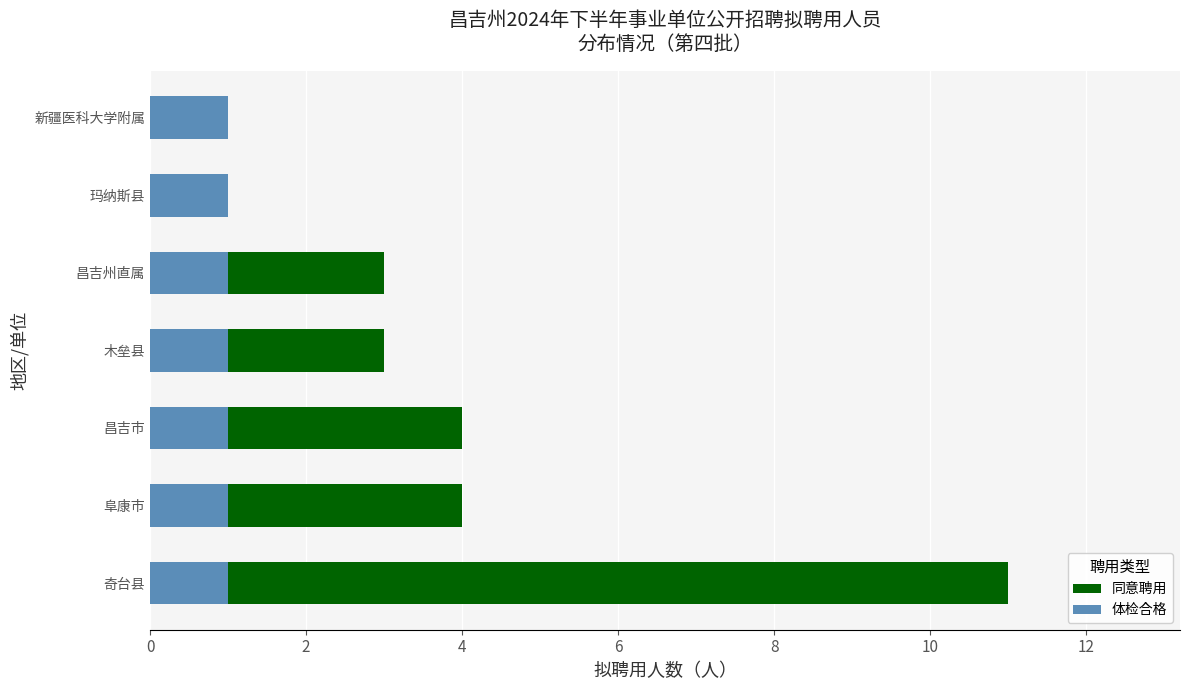

Which series has the largest total across all categories?

同意聘用